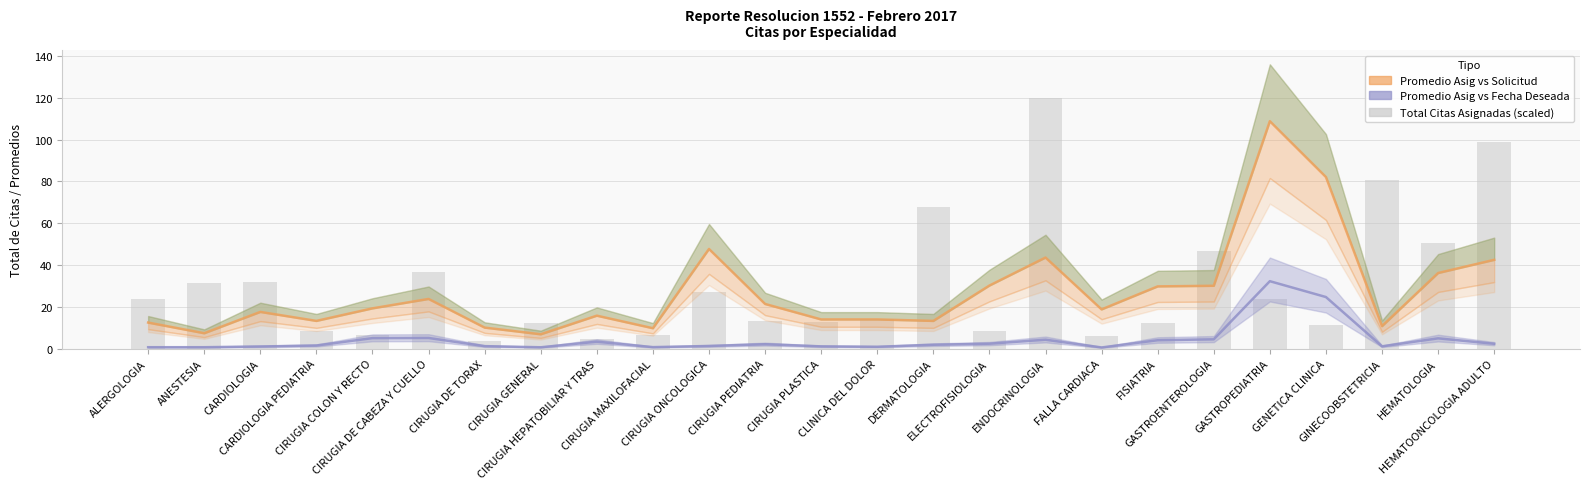

Which category has the highest value in the Promedio Asig vs Solicitud series?

GASTROPEDIATRIA